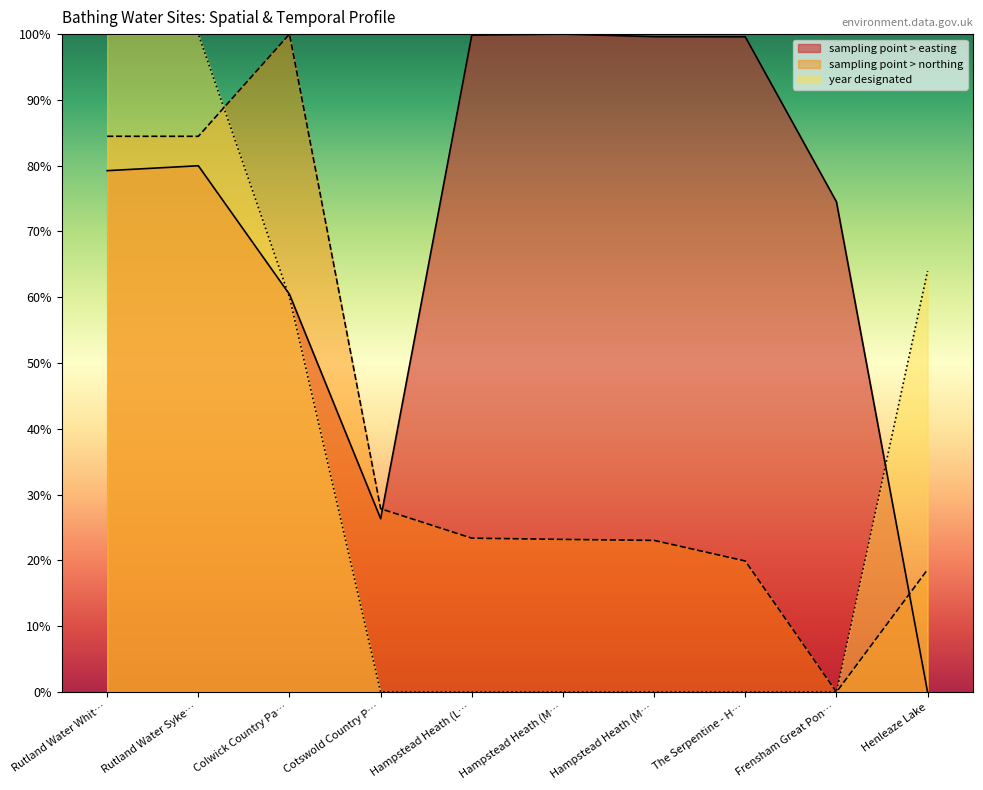

Which series changed the most between Cotswold Country P… and Hampstead Heath (L…?

sampling point > easting